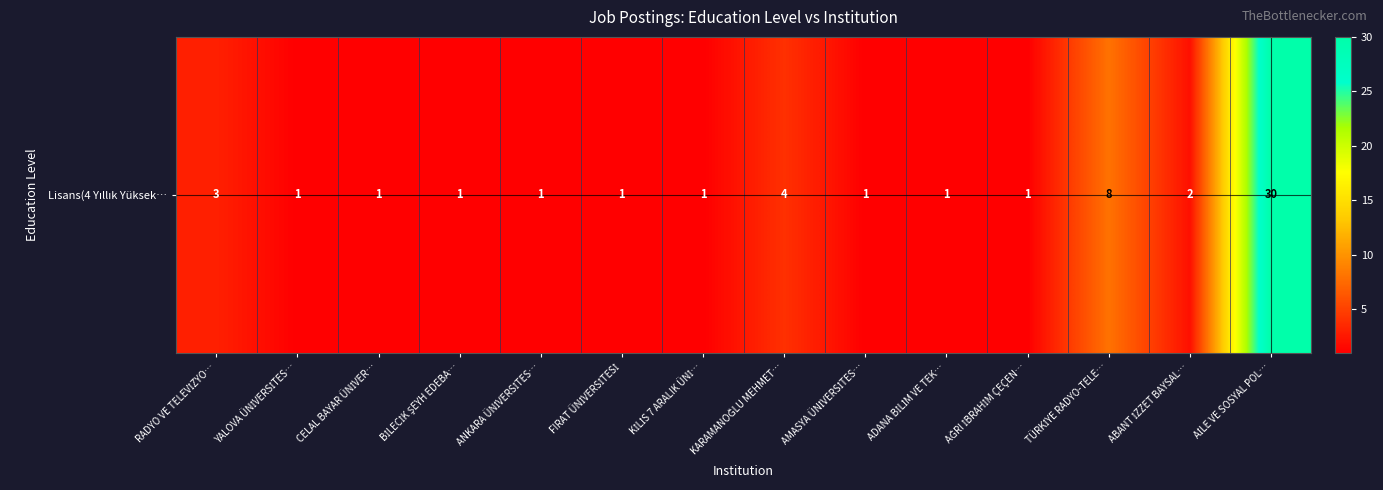

Between KİLİS 7 ARALIK ÜNİ… and BİLECİK ŞEYH EDEBA…, which is larger?

KİLİS 7 ARALIK ÜNİ…